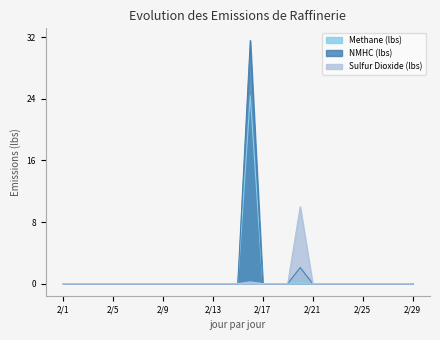

Which series has the widest spread of values?

NMHC (lbs)